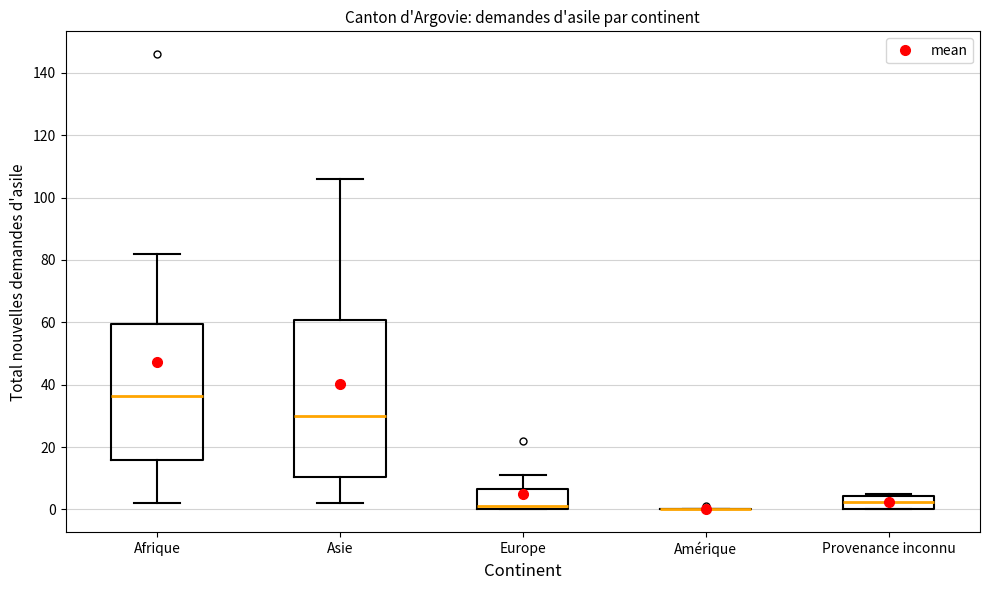

Which box is the tallest, from its lower edge to its upper edge?

Asie